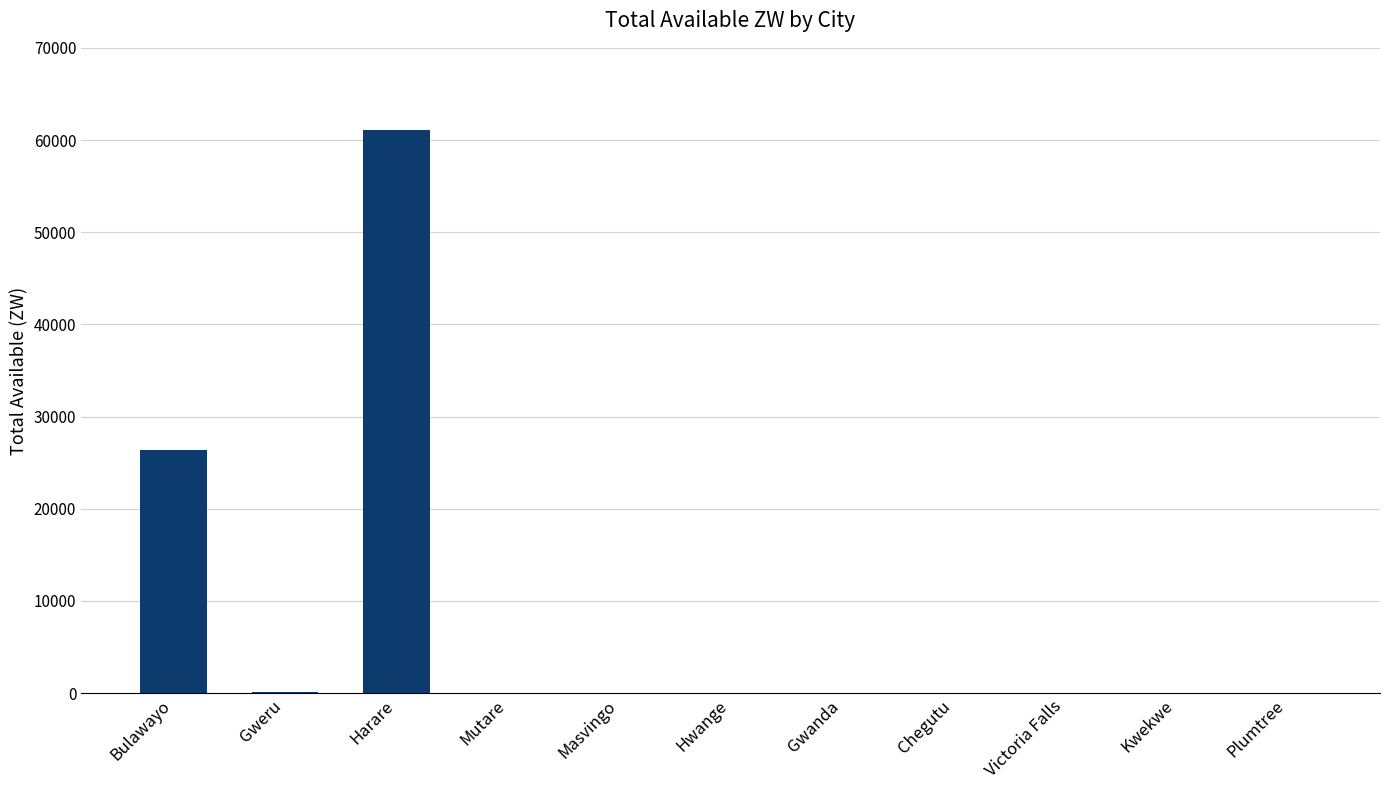

Where is the data nearest to the value 30523?

Bulawayo